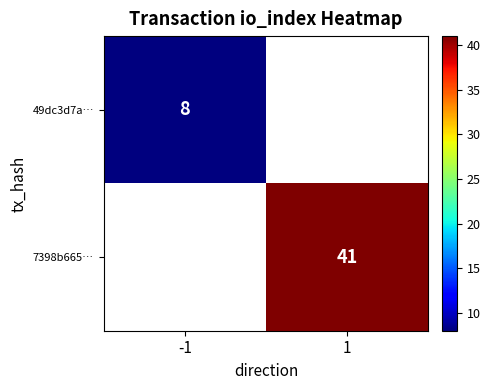

Is it true that 7398b665… equals 41 at 1?

True